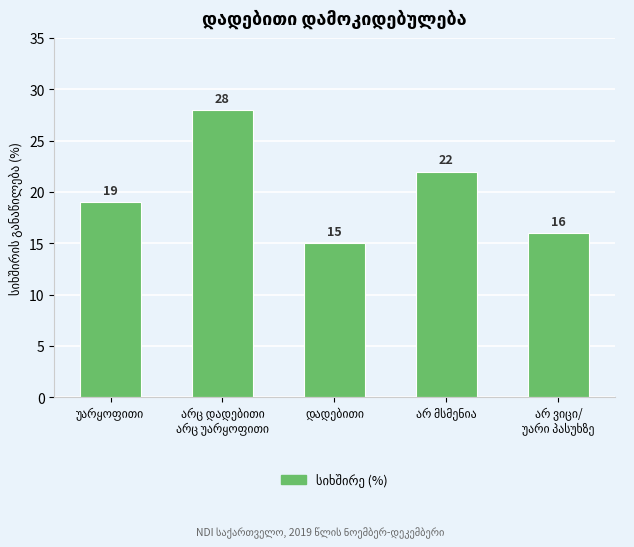

What is the greatest value displayed?

28